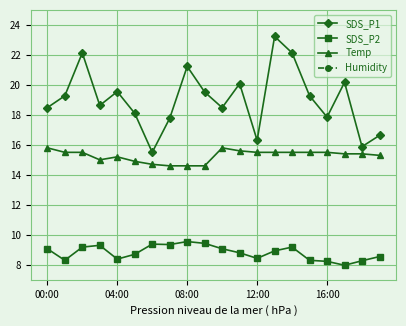

True or false: SDS_P2 and Temp intersect in this chart.

False